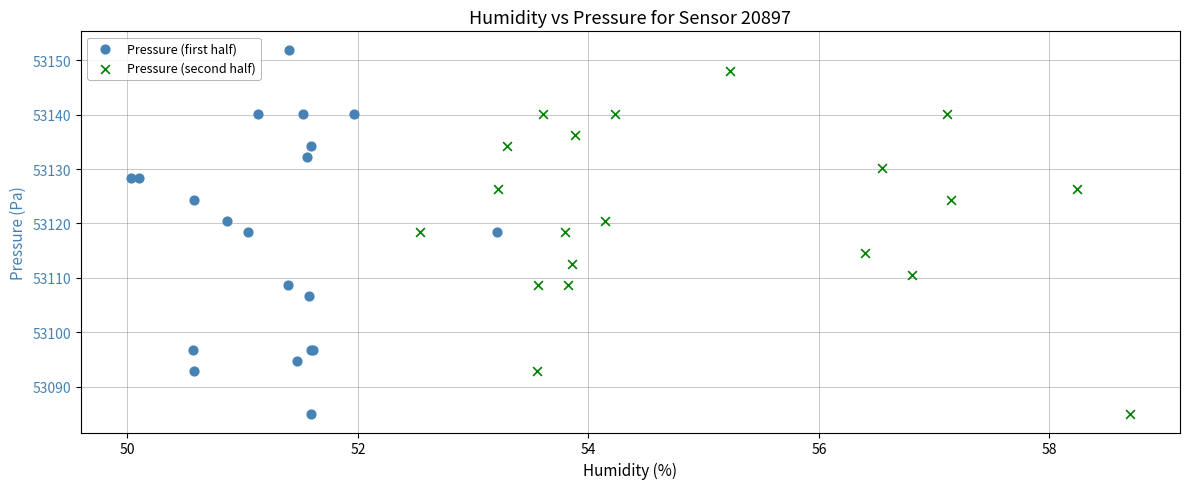

Which series contains the highest Y value?

Pressure (first half)